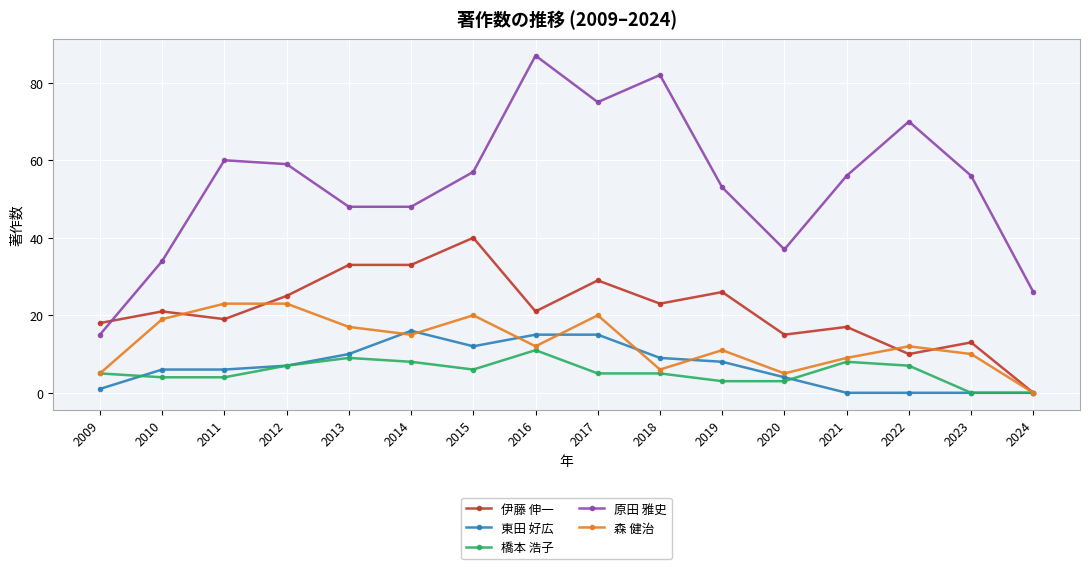

What is the greatest value displayed?

87